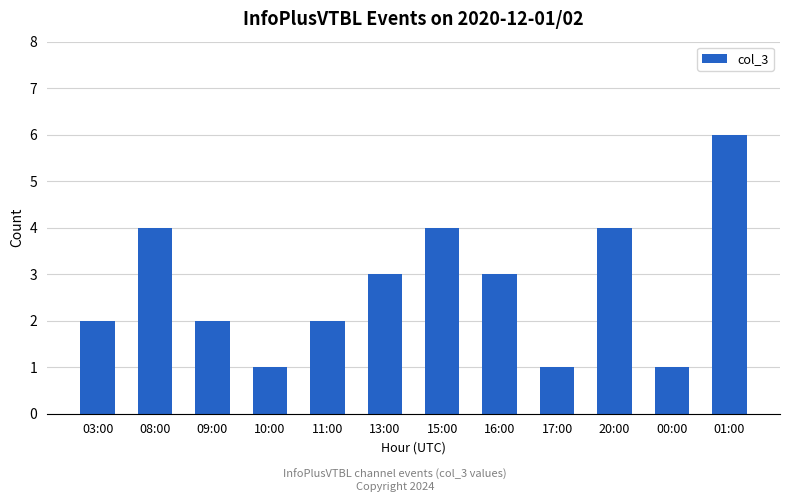

What is the approximate value at 13:00?

3